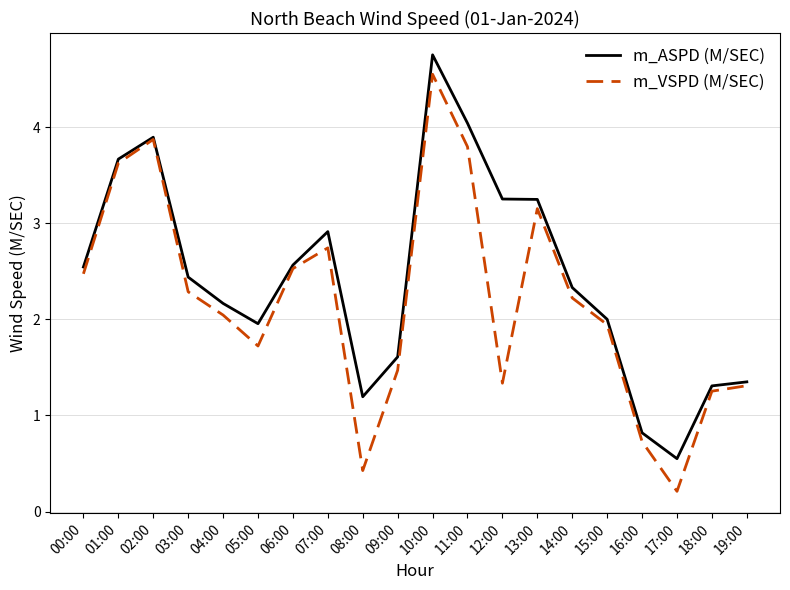

What is the sum of the m_ASPD (M/SEC) values at 04:00 and 15:00?

4.2